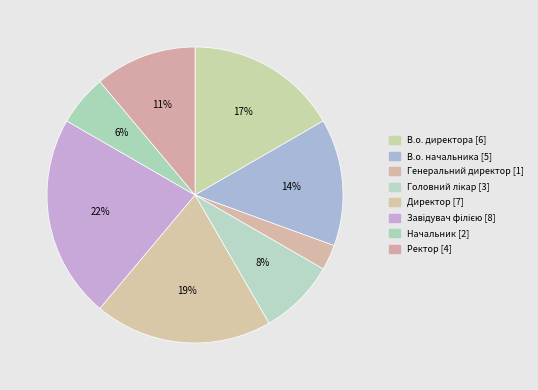

Is the sum of В.о. директора and Генеральний директор greater than half?

No